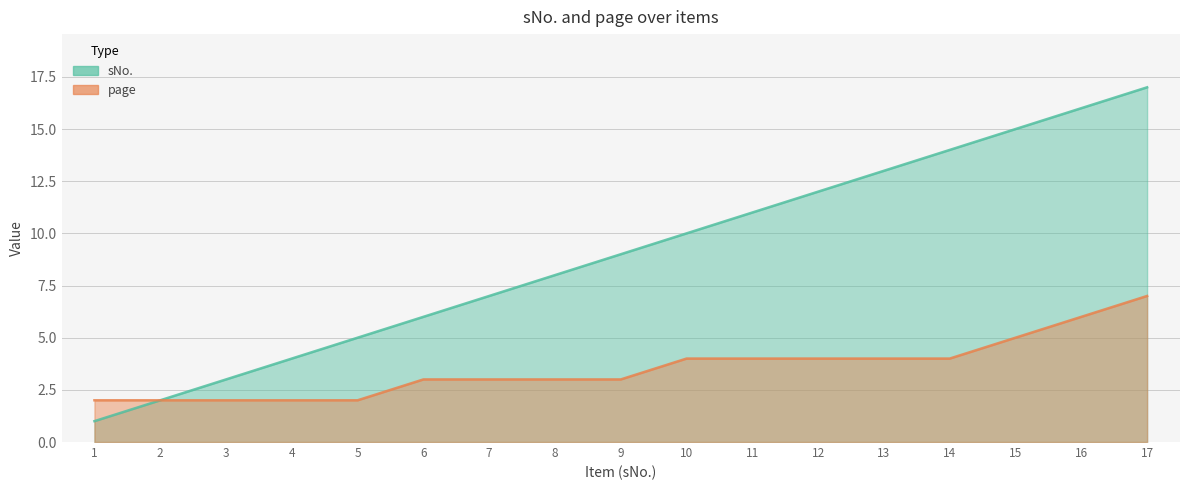

The value of page at 8 is 4. True or false?

False